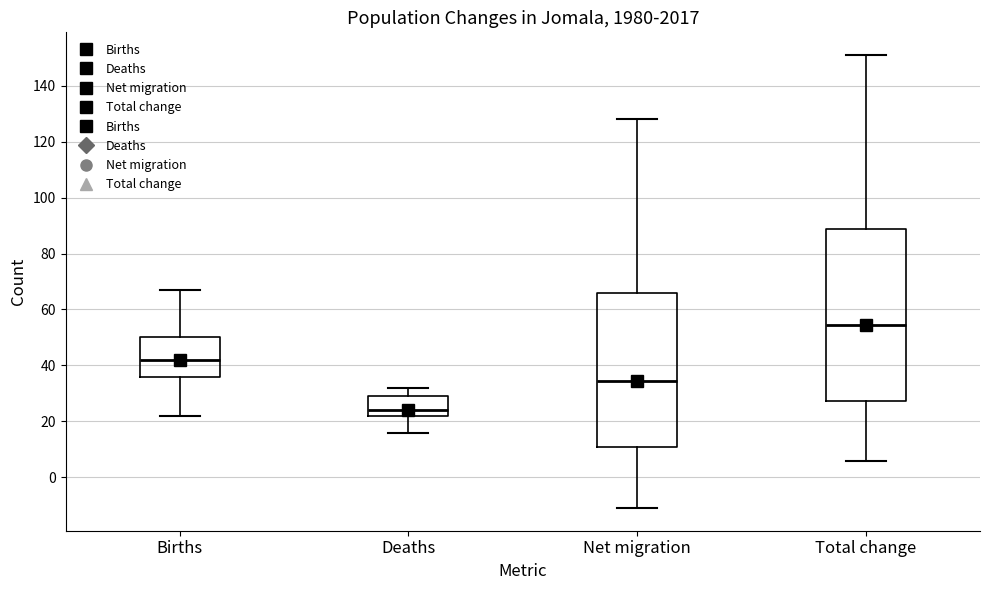

Where does the upper whisker of the box for Deaths end on the y-axis? The values are not printed on the chart, so give them approximately, as read against the axis.

32